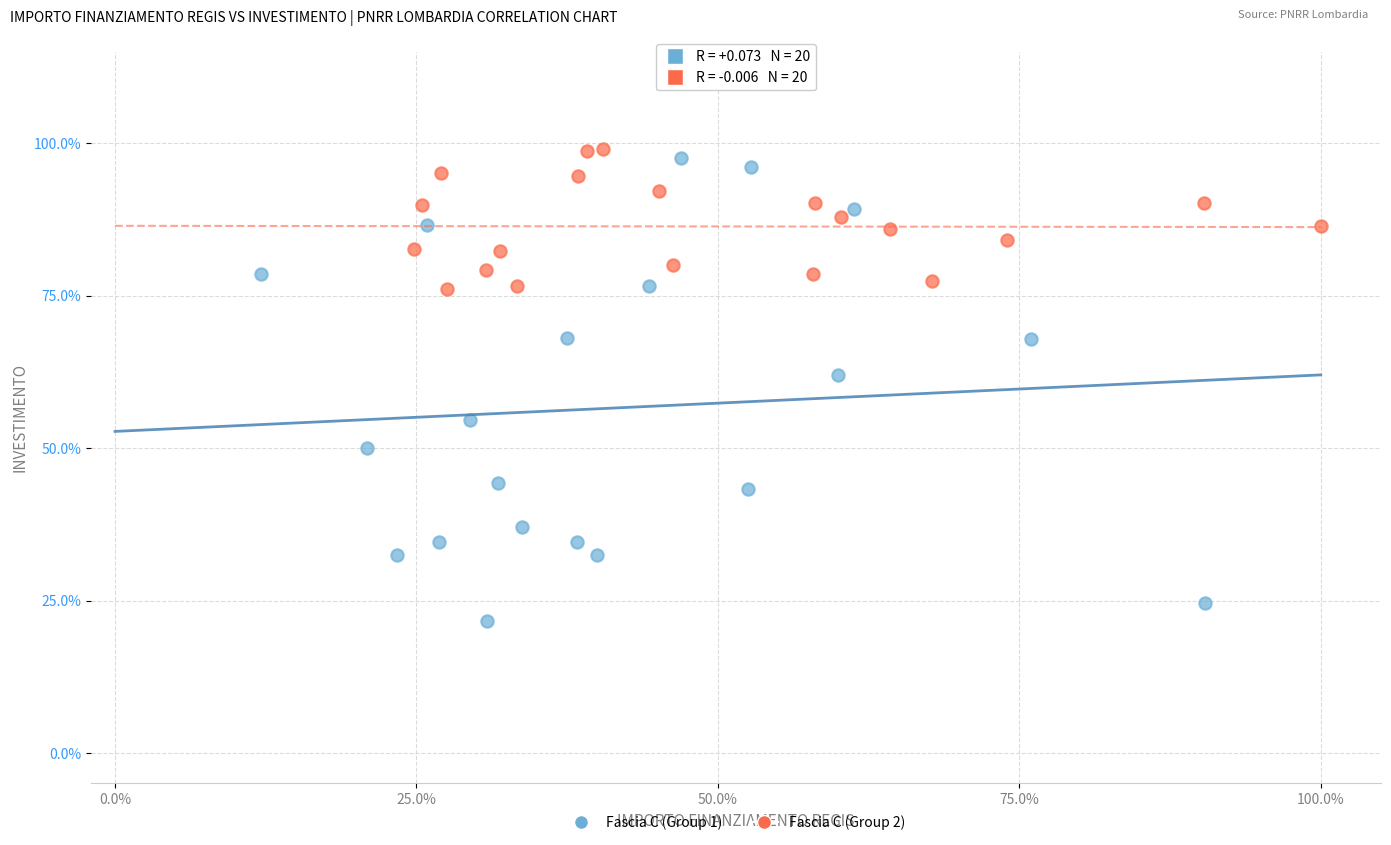

Which series contains the lowest Y value?

Fascia C (Group 1)